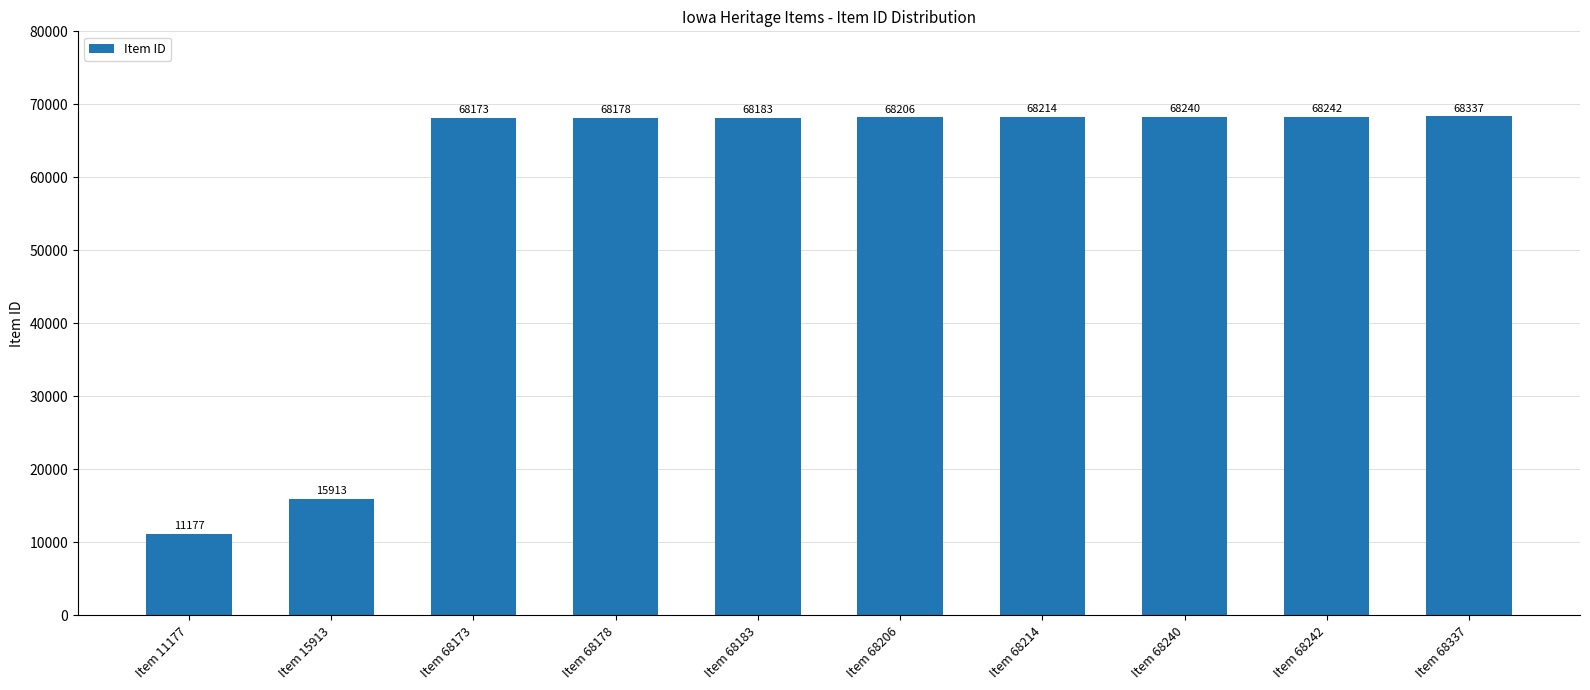

What is the difference between the values at Item 68240 and Item 68206?

34